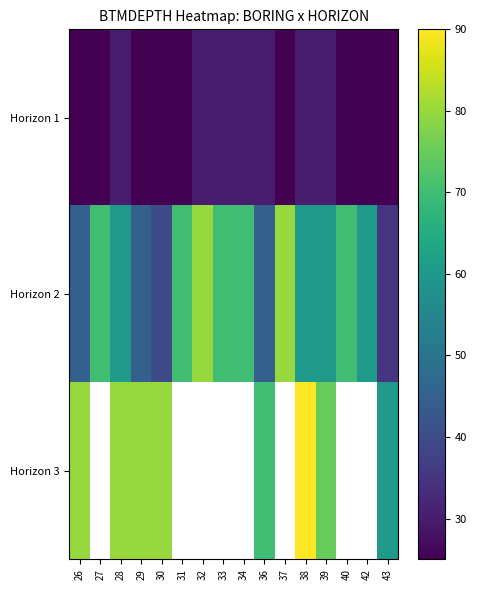

Count the number of data series in this chart.

3